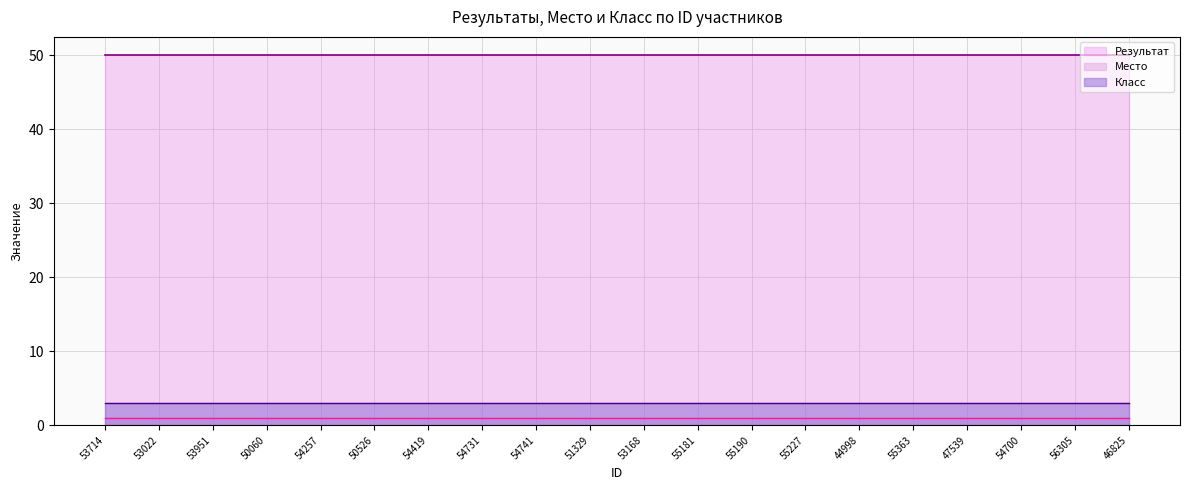

True or false: Класс and Результат cross at least once.

False